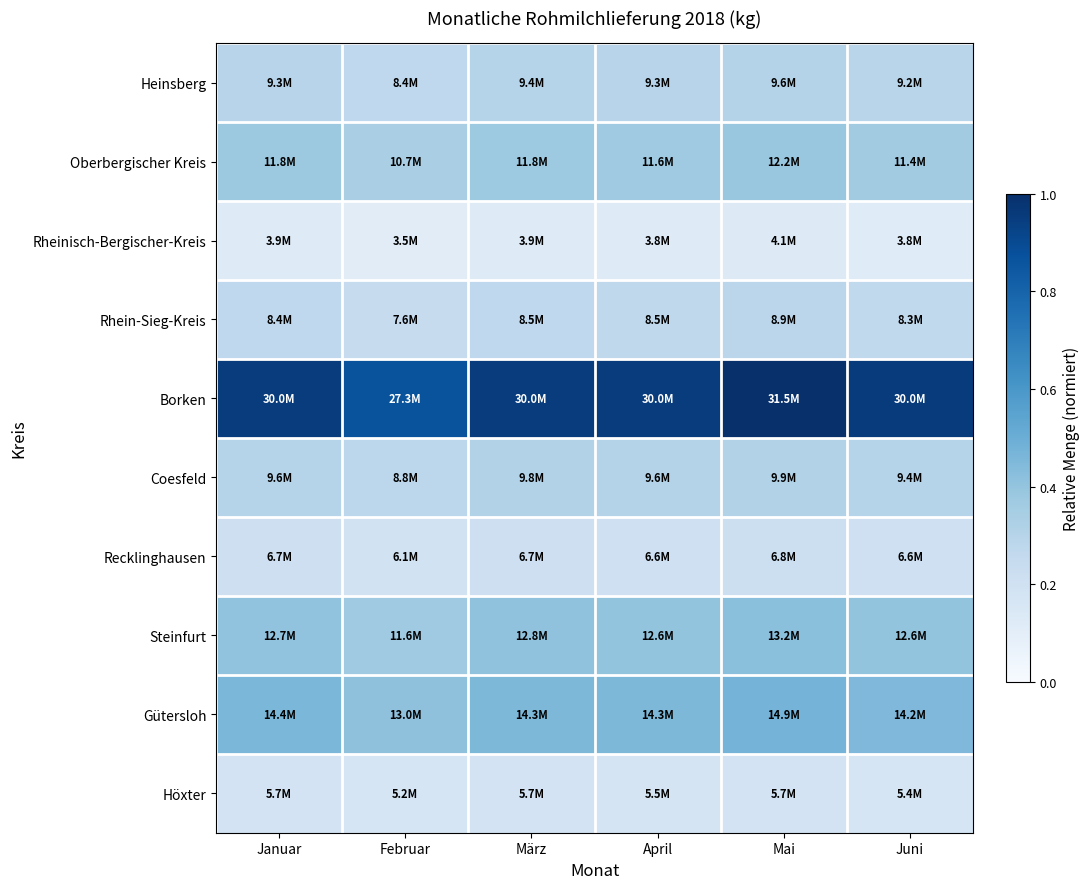

Reading right to left, extract all data points from this chart.

Heinsberg: Juni=0.3	Mai=0.3	April=0.3	März=0.3	Februar=0.3	Januar=0.3
Oberbergischer Kreis: Juni=0.4	Mai=0.4	April=0.4	März=0.4	Februar=0.3	Januar=0.4
Rheinisch-Bergischer-Kreis: Juni=0.1	Mai=0.1	April=0.1	März=0.1	Februar=0.1	Januar=0.1
Rhein-Sieg-Kreis: Juni=0.3	Mai=0.3	April=0.3	März=0.3	Februar=0.2	Januar=0.3
Borken: Juni=1.0	Mai=1.0	April=1.0	März=1.0	Februar=0.9	Januar=1.0
Coesfeld: Juni=0.3	Mai=0.3	April=0.3	März=0.3	Februar=0.3	Januar=0.3
Recklinghausen: Juni=0.2	Mai=0.2	April=0.2	März=0.2	Februar=0.2	Januar=0.2
Steinfurt: Juni=0.4	Mai=0.4	April=0.4	März=0.4	Februar=0.4	Januar=0.4
Gütersloh: Juni=0.5	Mai=0.5	April=0.5	März=0.5	Februar=0.4	Januar=0.5
Höxter: Juni=0.2	Mai=0.2	April=0.2	März=0.2	Februar=0.2	Januar=0.2